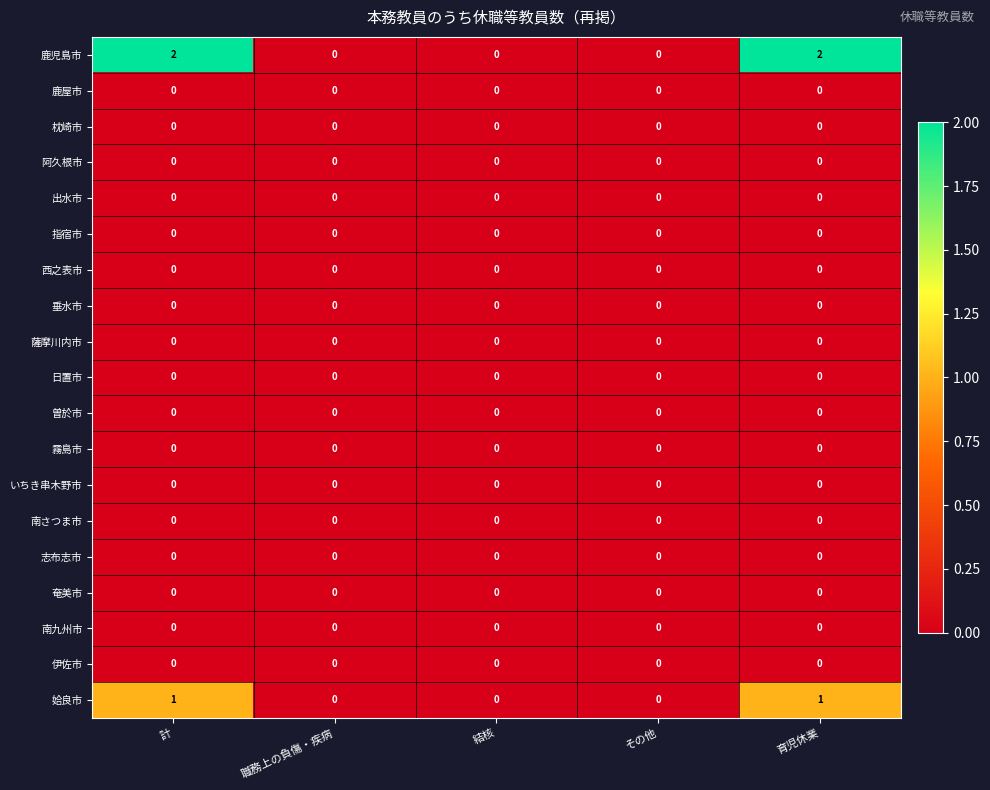

How many 姶良市 values are between 0 and 1?

5